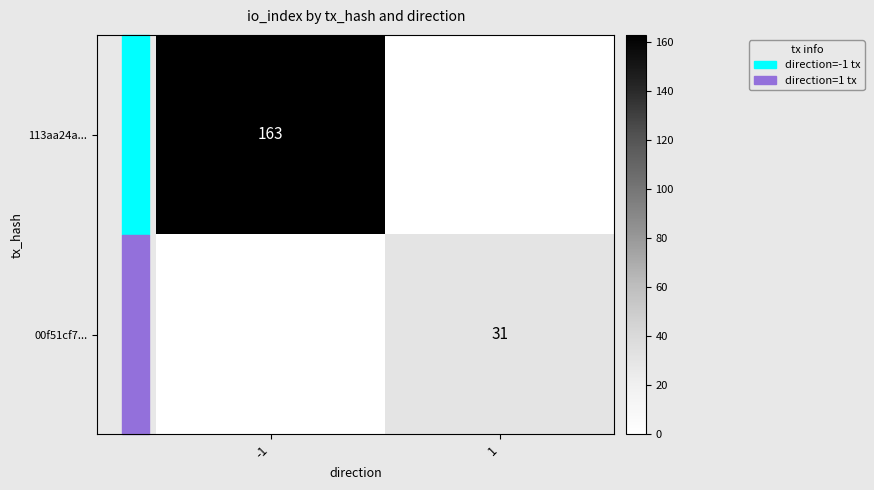

At how many categories does at least one series exceed 26?

2